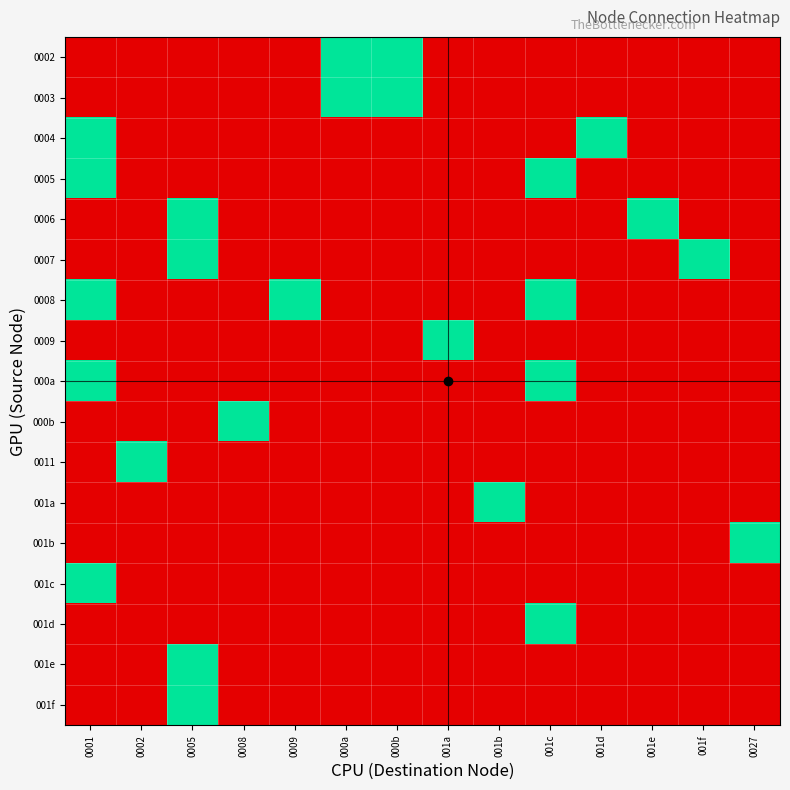

At how many categories does at least one series exceed 0?

14